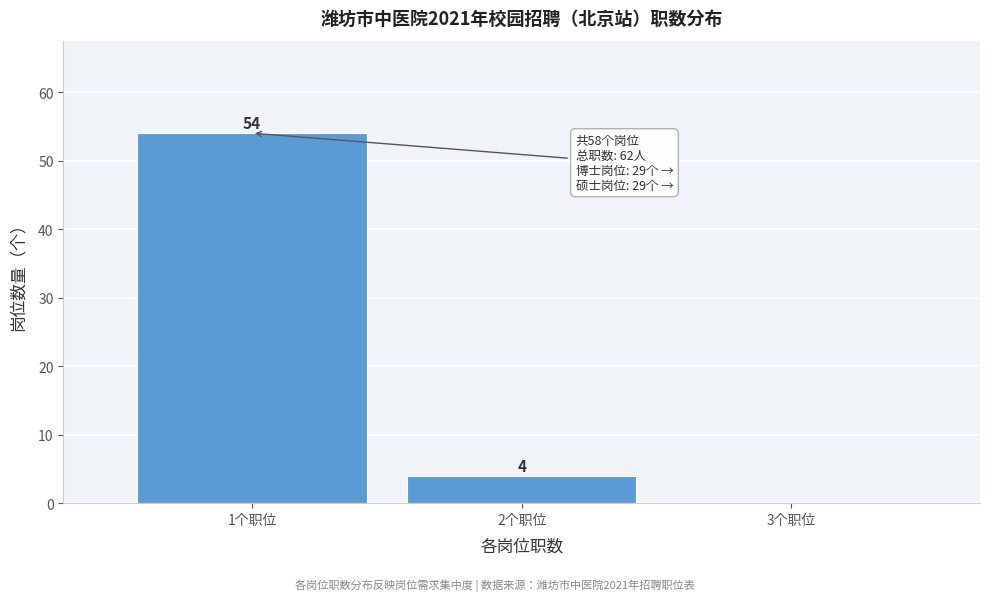

Reading right to left, list all the values displayed in this chart.

3个职位=0	2个职位=4	1个职位=54